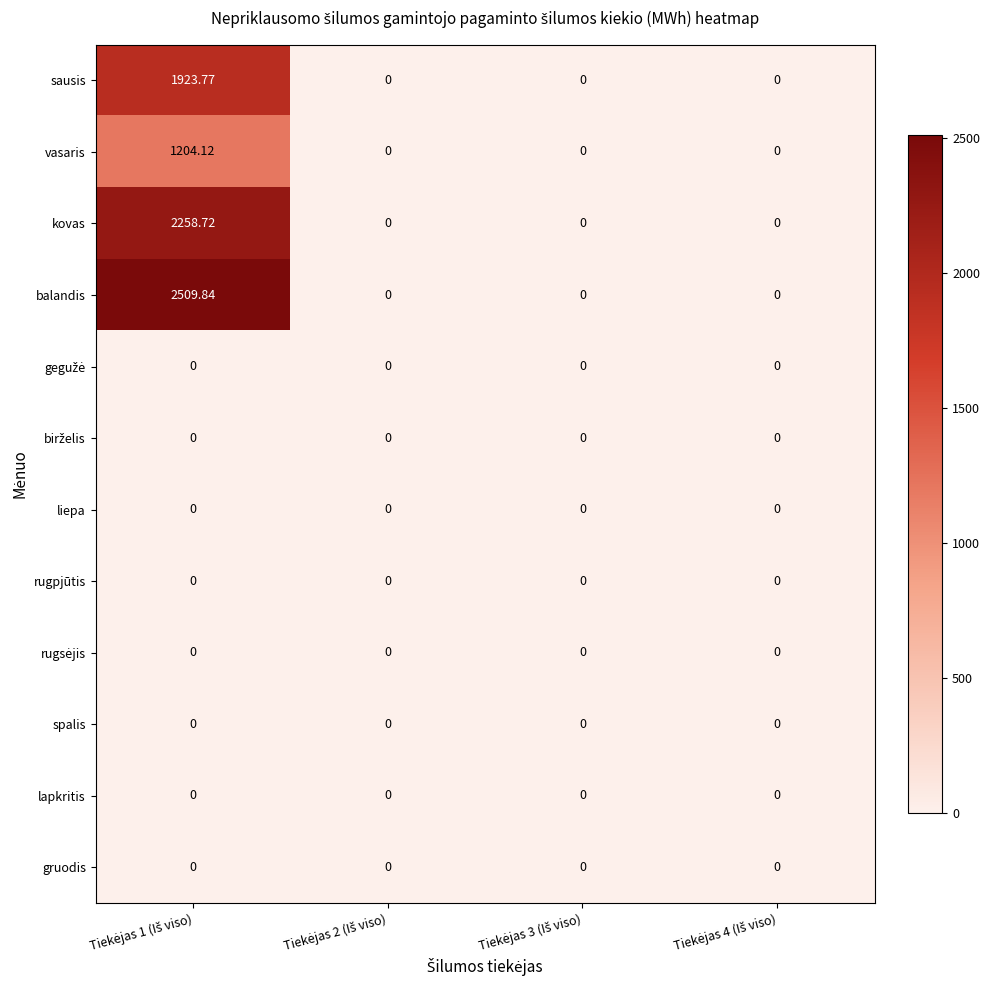

At Tiekėjas 3 (Iš viso), list the series in order from smallest to largest.

sausis, vasaris, kovas, balandis, gegužė, birželis, liepa, rugpjūtis, rugsėjis, spalis, lapkritis, gruodis